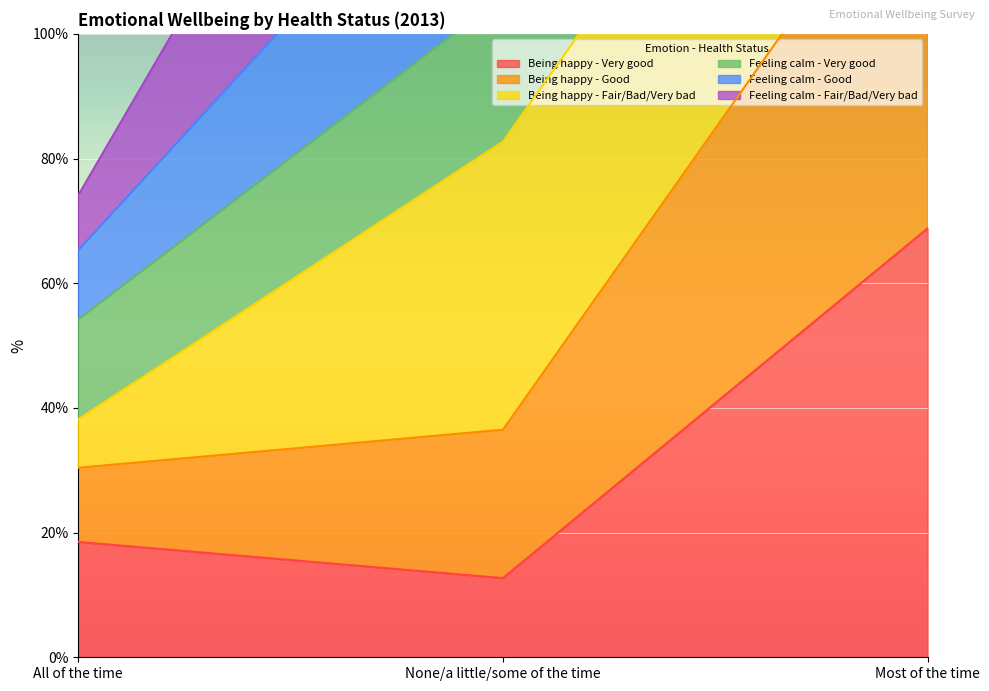

Which has a higher value, All of the time or None/a little/some of the time?

All of the time